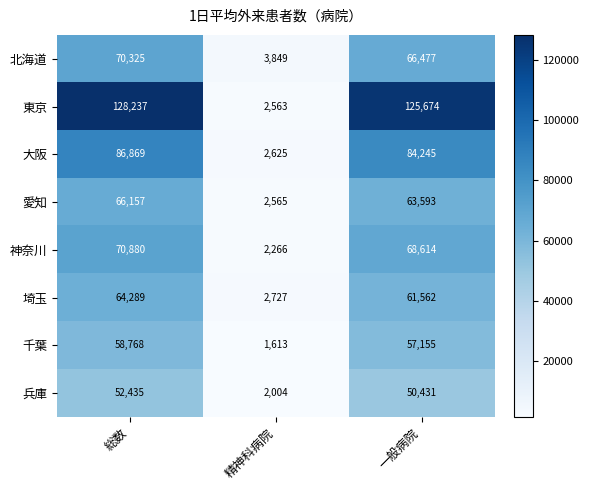

What is the difference between the 神奈川 values at 一般病院 and 精神科病院?

66348